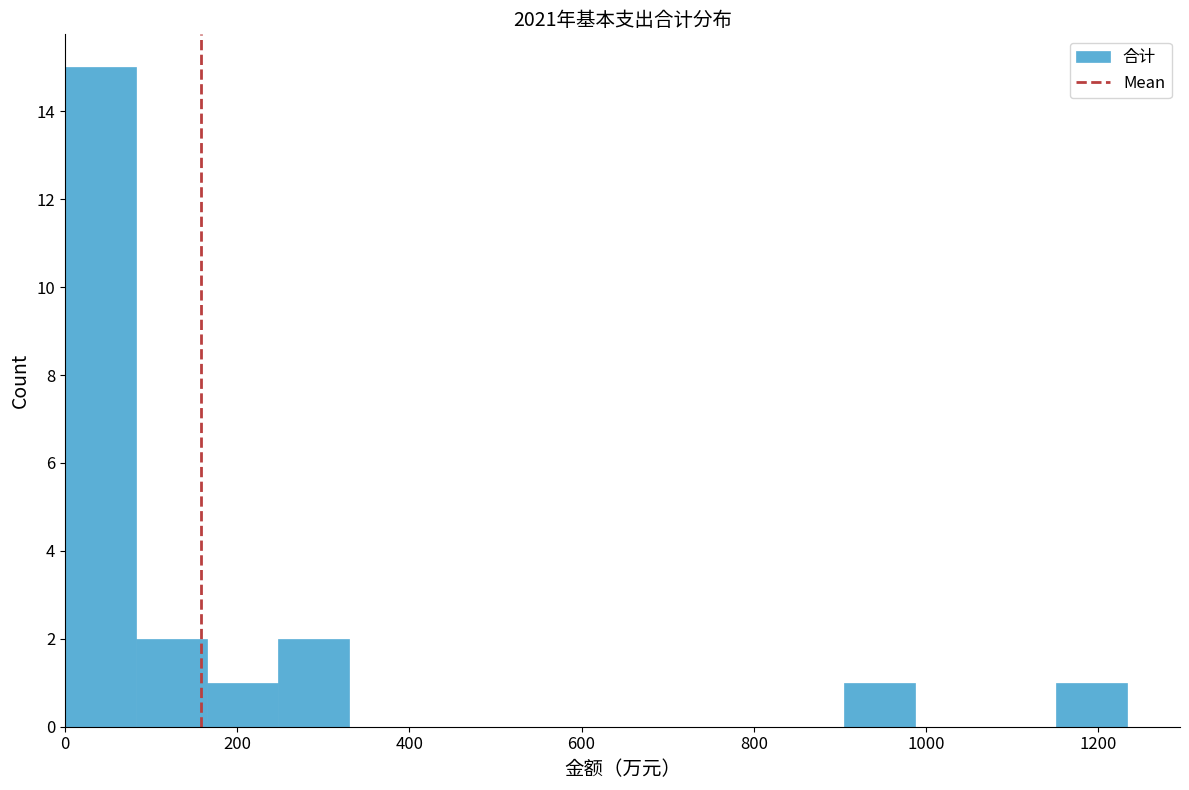

What is the height of the bar covering 240 to 320 on the x-axis? Neither the bar edges nor the heights are printed on the chart, so give them approximately, as read against the axes.

2